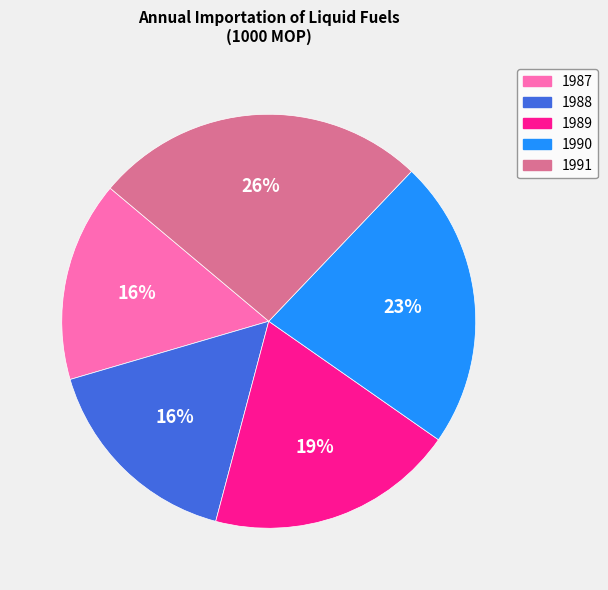

Does 1991 represent more than half of the total?

No